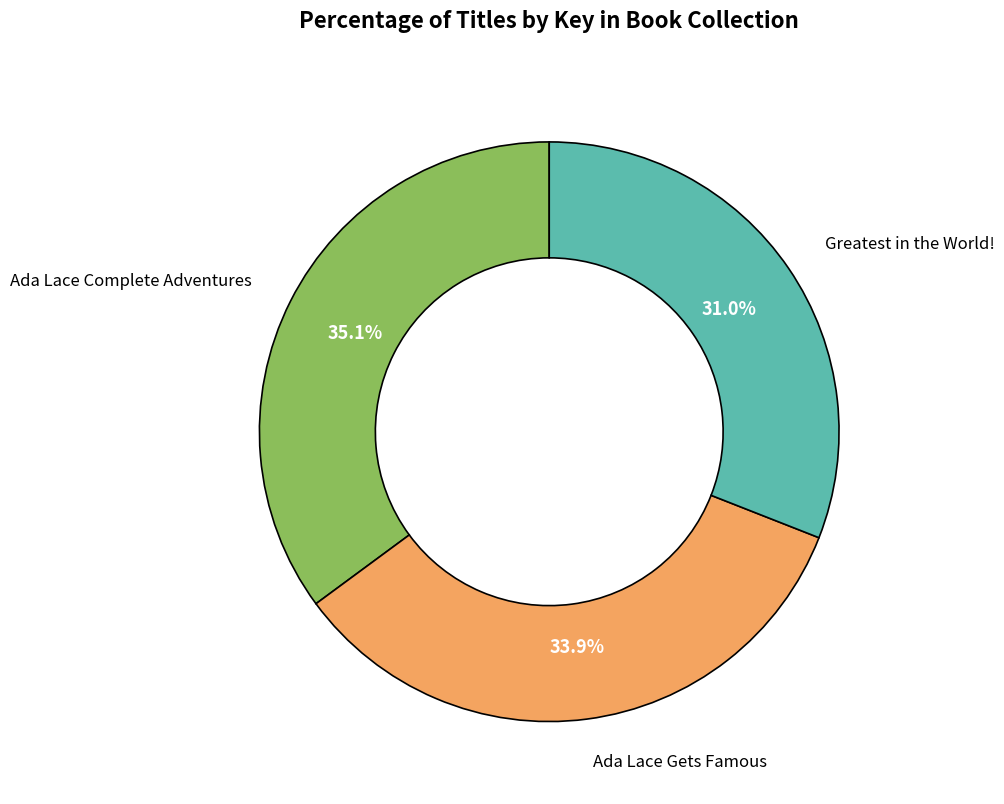

Is there a majority slice in this chart?

No